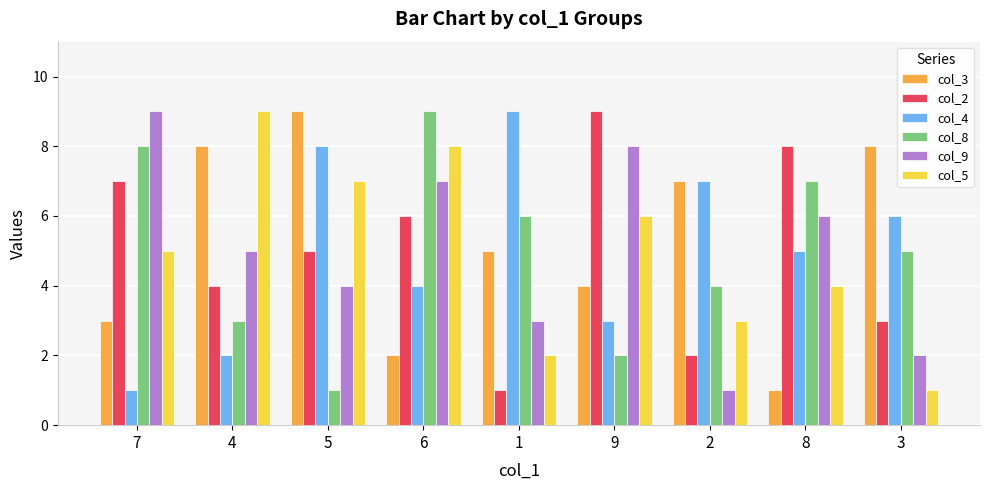

What is the value of the col_3 bar at the 3rd from the left?

9